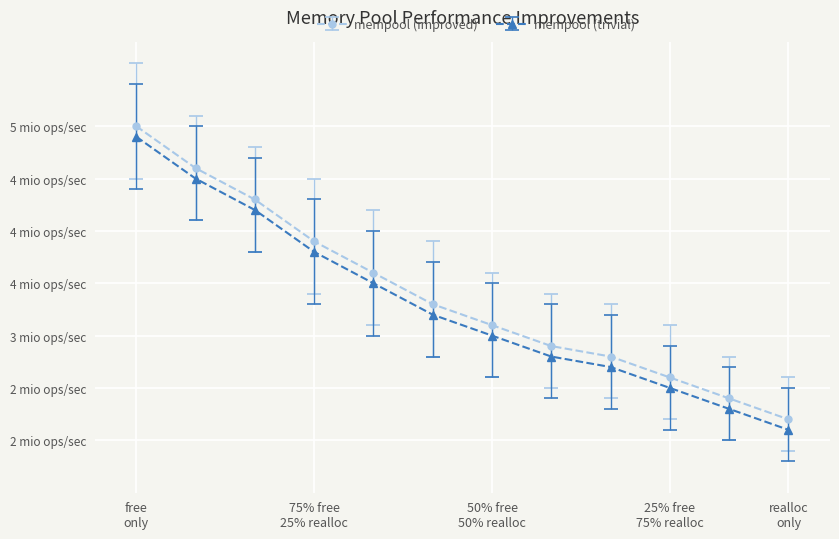

What is the value of the mempool (improved) point at the 10th from the left?

2.6